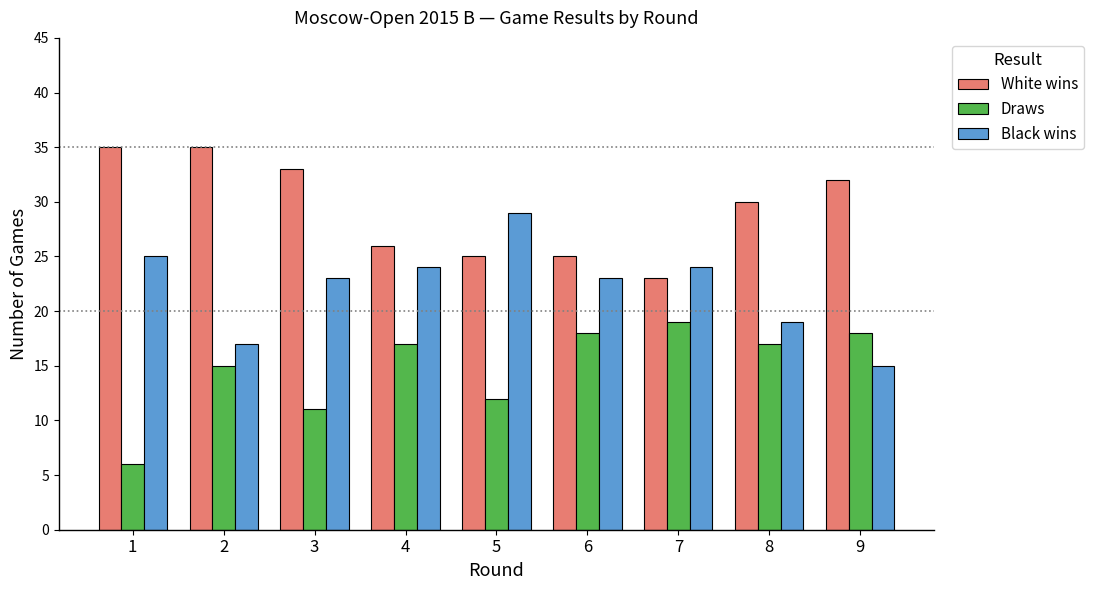

List the series in order of their peak value, lowest first.

Draws, Black wins, White wins